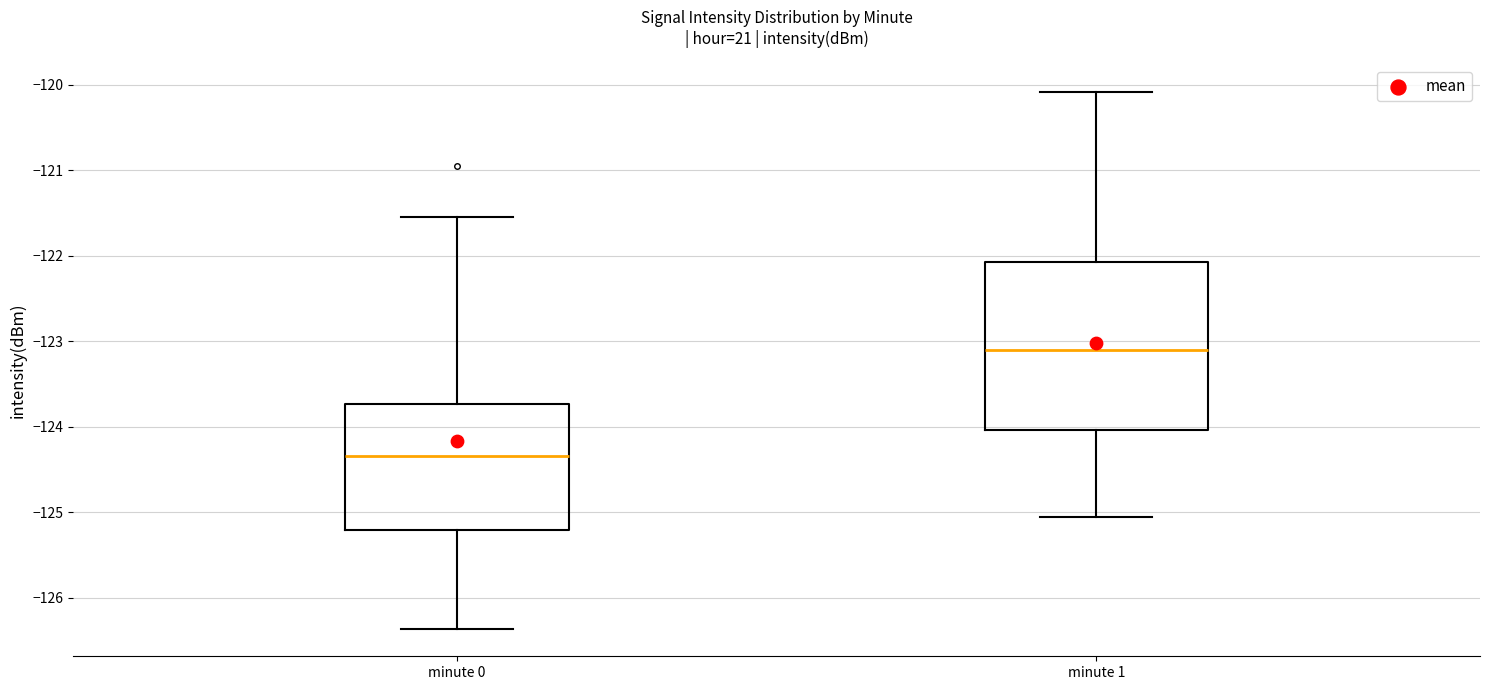

Which box has the highest median line?

minute 1